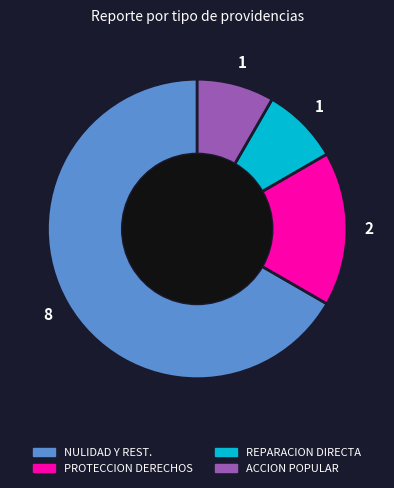

Is there any slice that represents more than half of the pie?

Yes